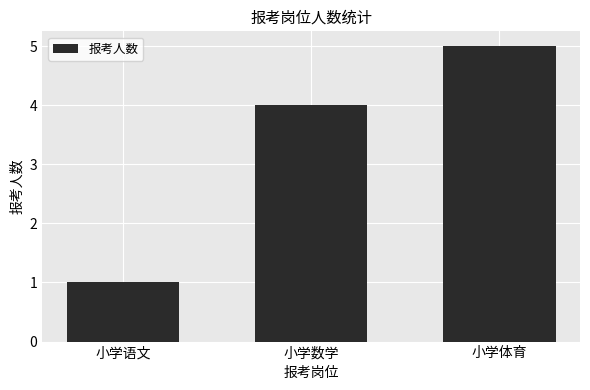

How many values are between 1 and 5?

3